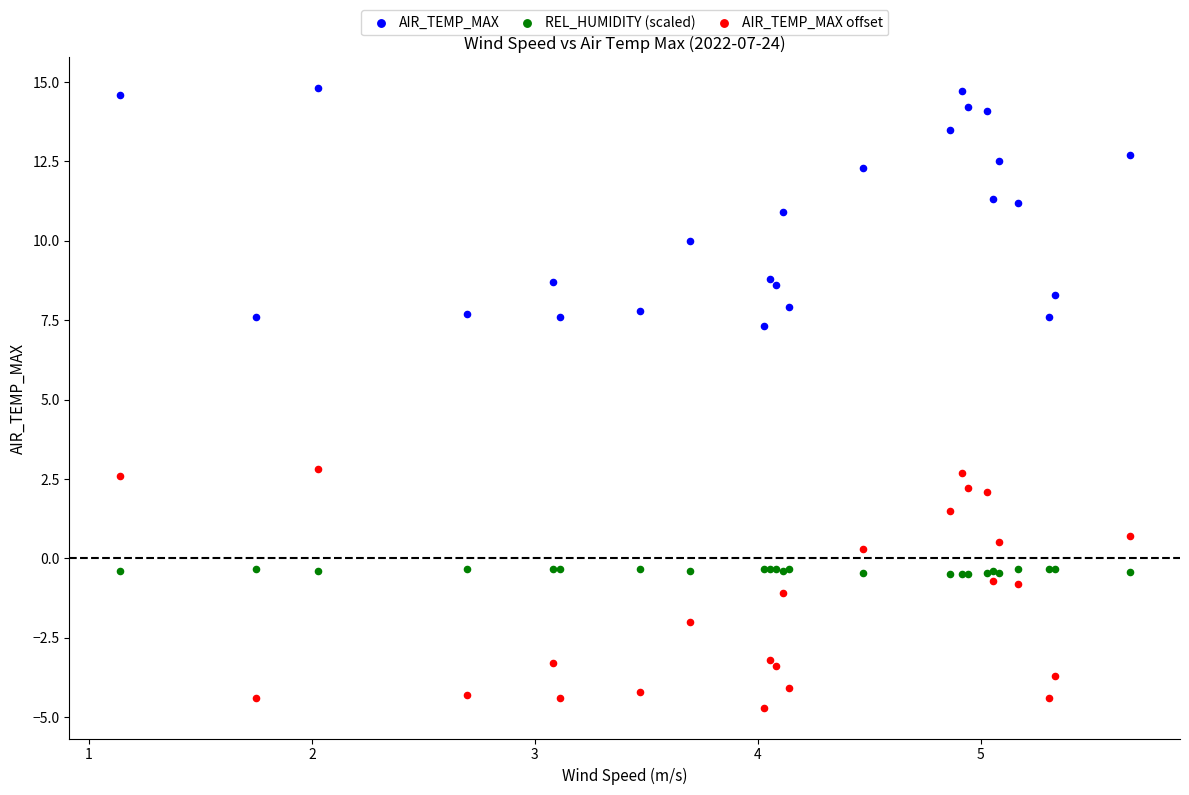

What are all the series names shown in the legend?

AIR_TEMP_MAX, REL_HUMIDITY (scaled), AIR_TEMP_MAX offset